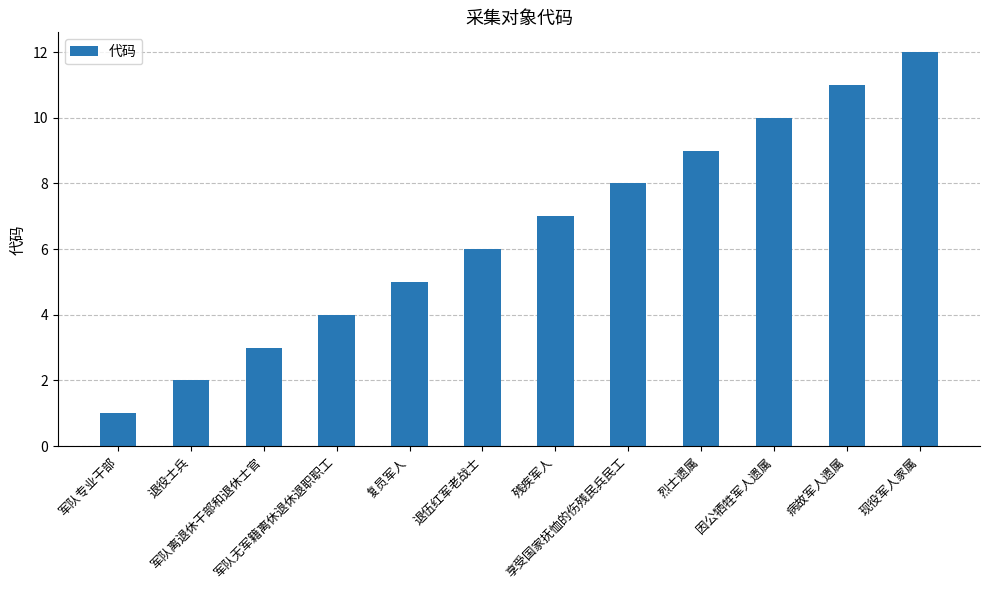

List the labels in order of value, smallest first.

军队专业干部, 退役士兵, 军队离退休干部和退休士官, 军队无军籍离休退休退职职工, 复员军人, 退伍红军老战士, 残疾军人, 享受国家抚恤的伤残民兵民工, 烈士遗属, 因公牺牲军人遗属, 病故军人遗属, 现役军人家属